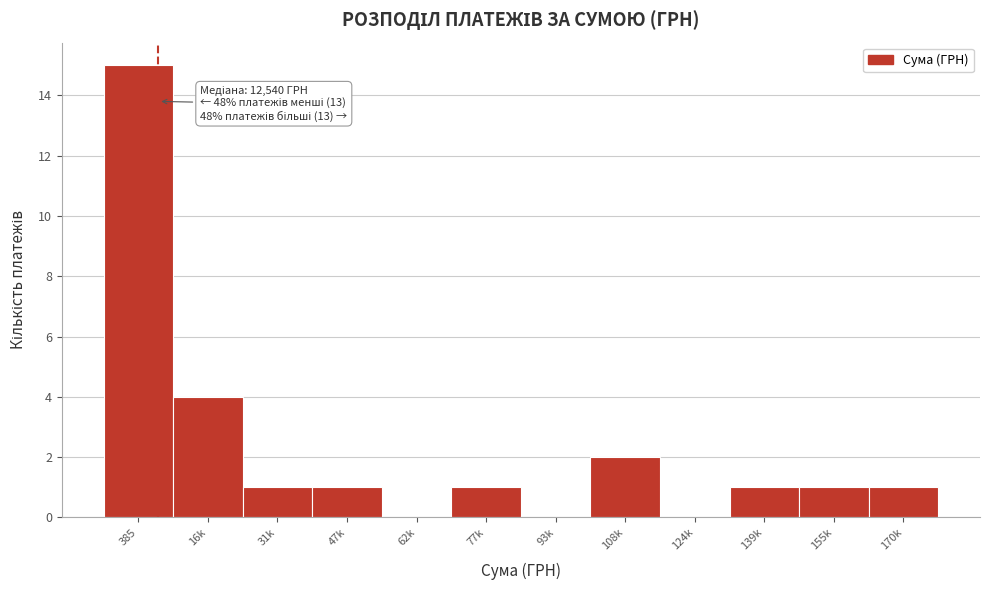

Reading left to right, list all the values displayed in this chart.

385=15	16k=4	31k=1	47k=1	62k=0	77k=1	93k=0	108k=2	124k=0	139k=1	155k=1	170k=1